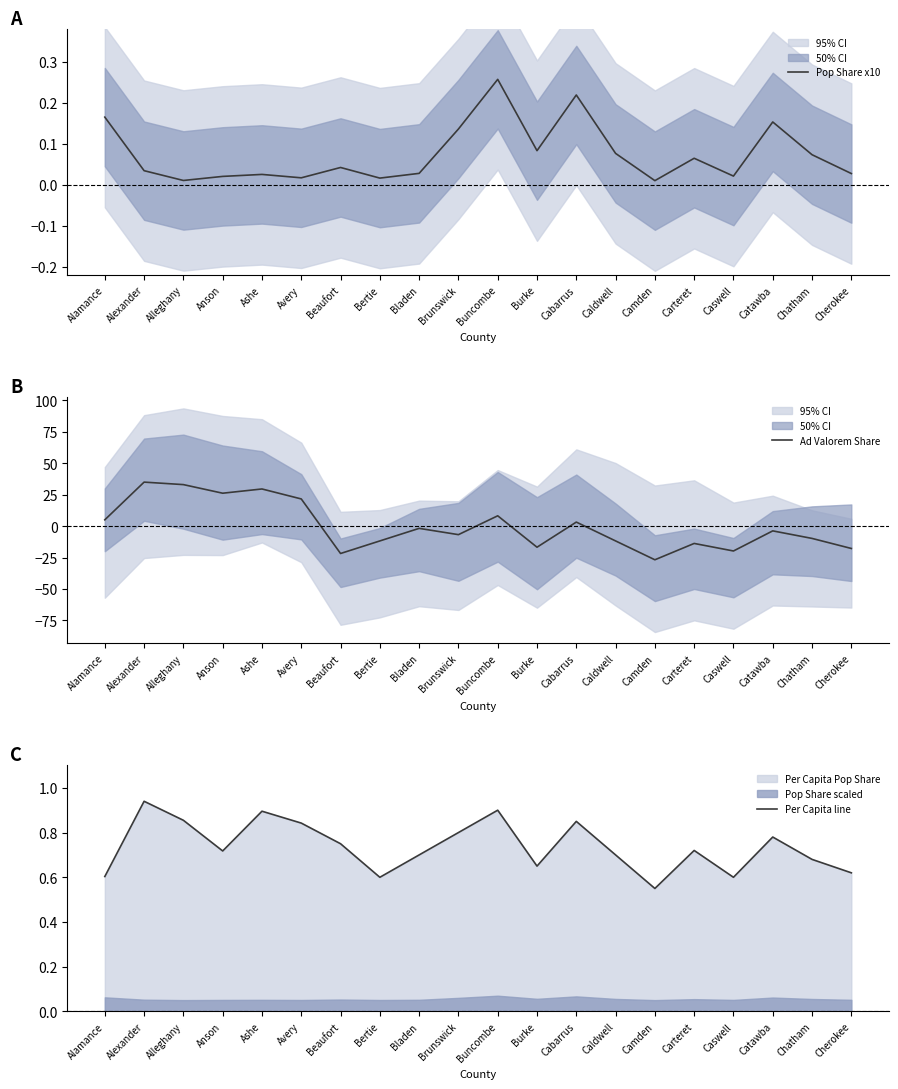

Which has a higher value, Ashe or Alleghany?

Ashe